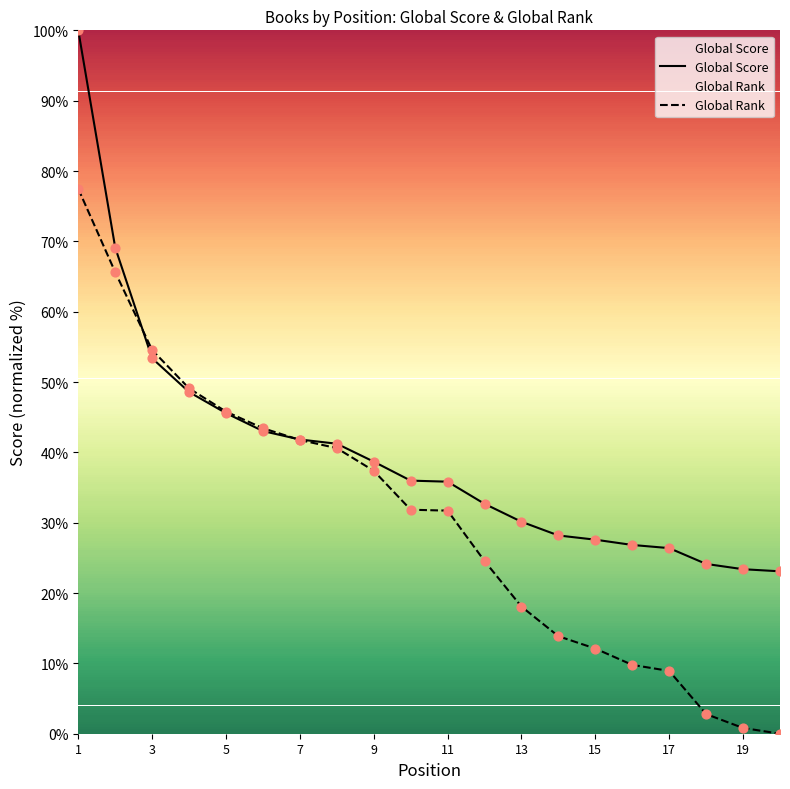

Which series has the widest spread of Y values?

Global Rank